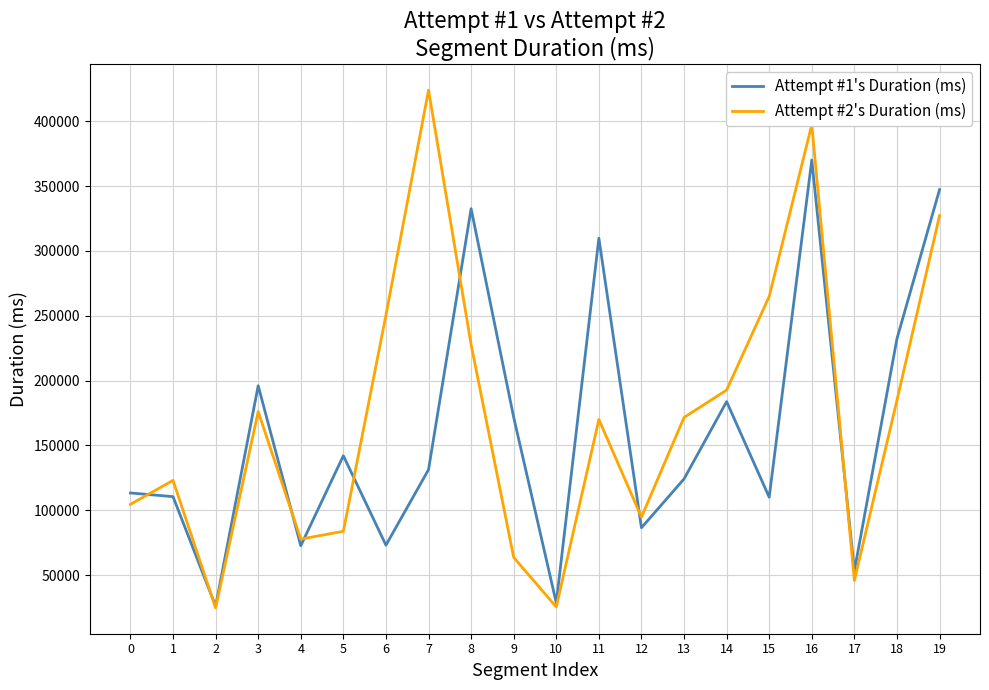

At which category is the sum across all series the highest?

16